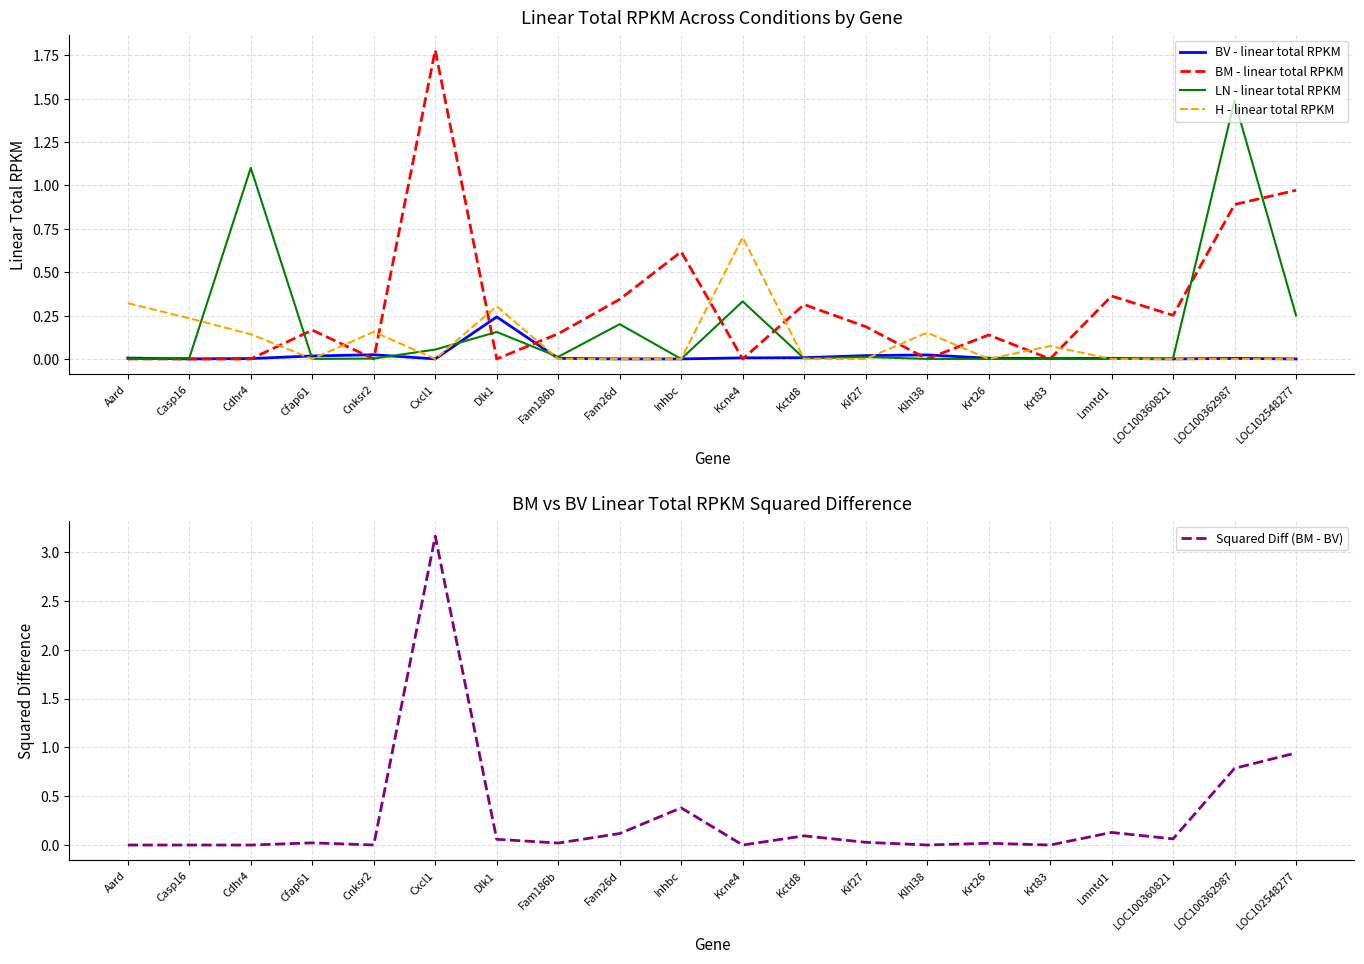

List the series in order of their peak value, lowest first.

BV - linear total RPKM, H - linear total RPKM, LN - linear total RPKM, BM - linear total RPKM, Squared Diff (BM - BV)